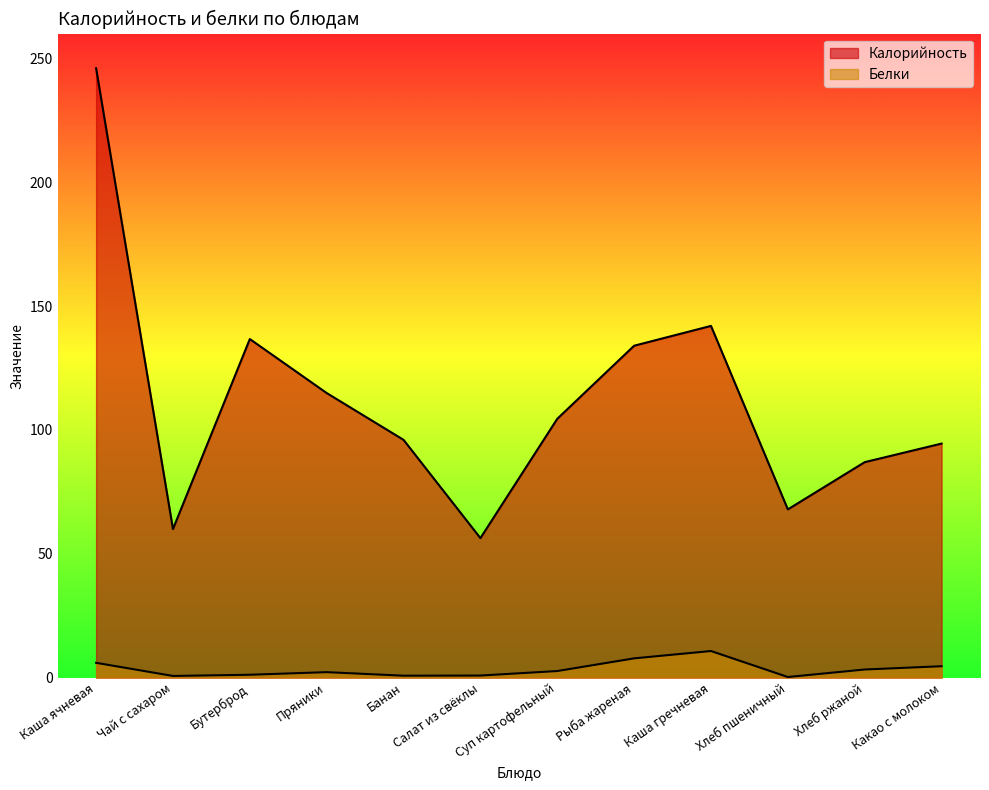

True or false: Калорийность and Белки intersect in this chart.

False